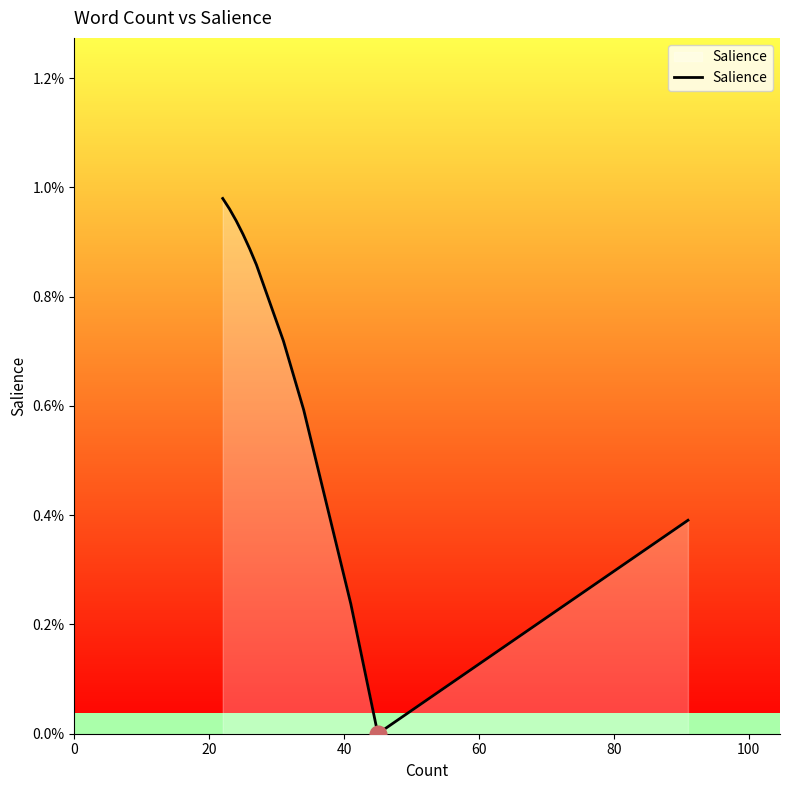

How many interior local valleys (lower than both neighbors) does the data have?

1